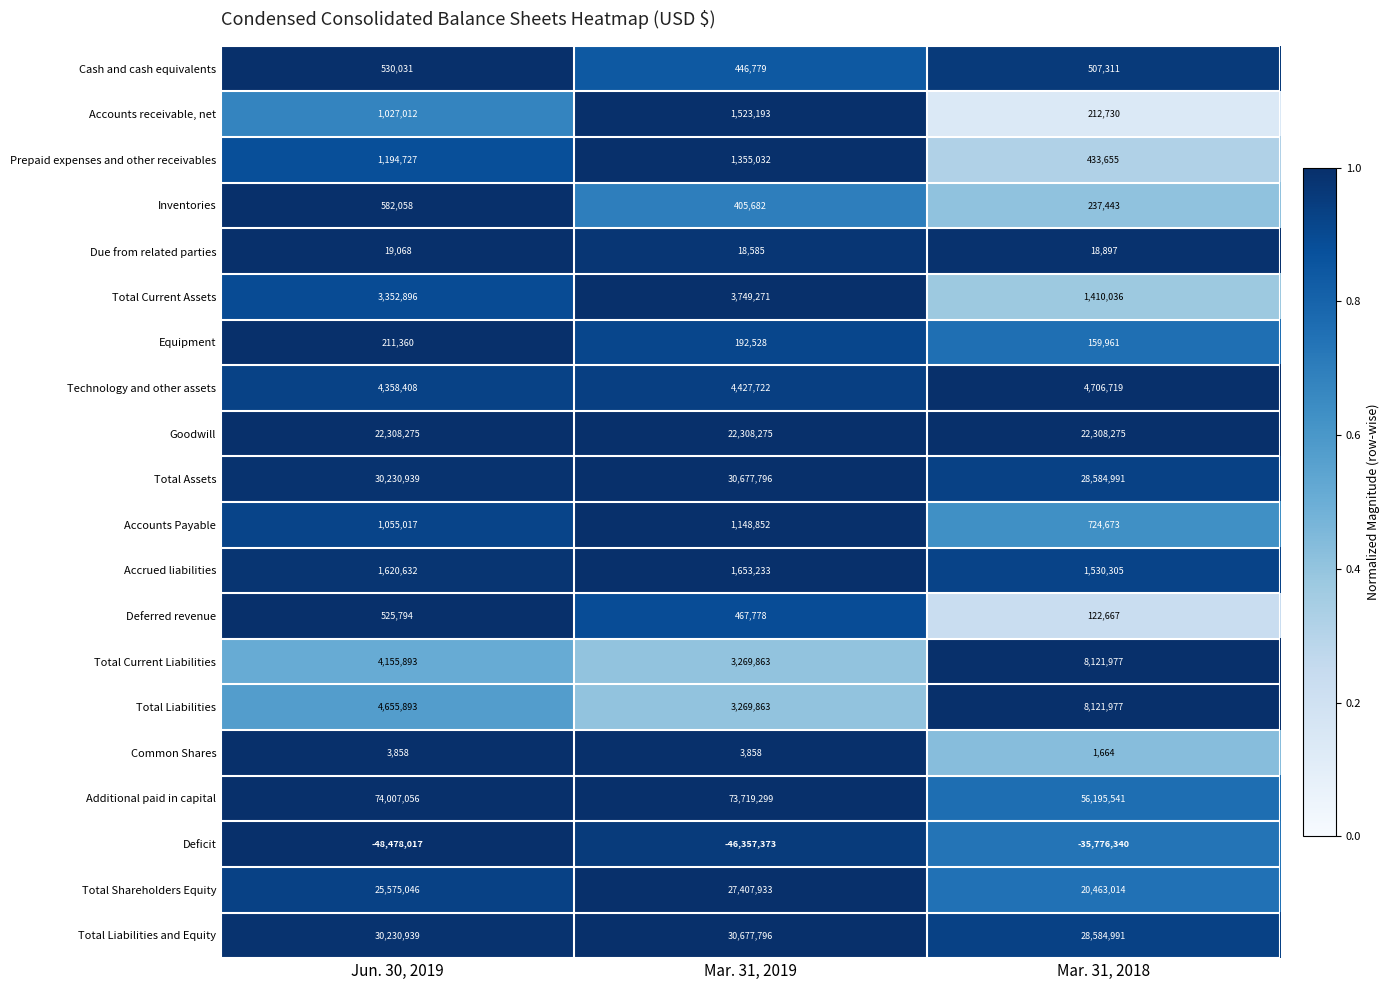

Which category has the highest value in the Deficit series?

Mar. 31, 2018